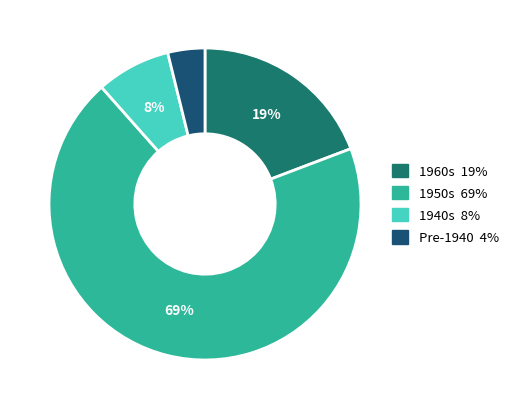

To the nearest percent, what is the difference between the largest and smallest slice percentages?

65%